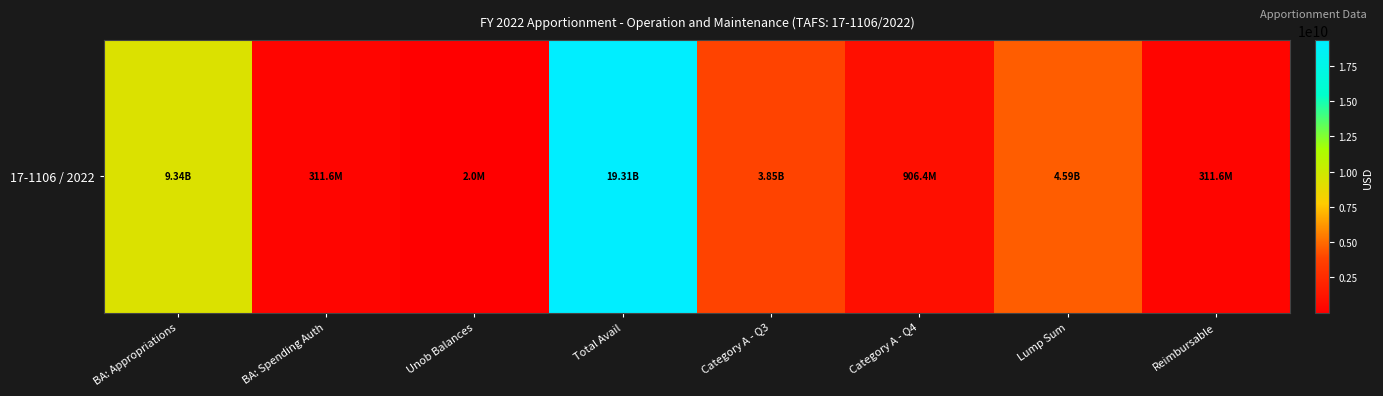

What is the approximate value at Unob Balances, to the nearest 10?

2000000